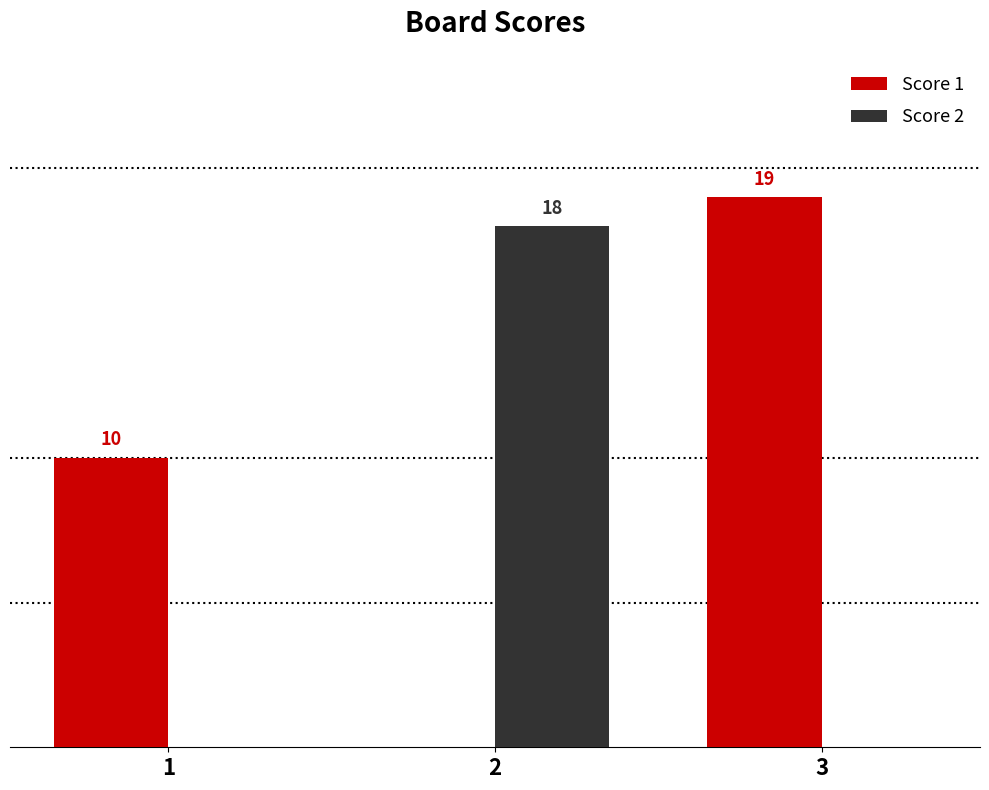

Which series changed the most between 1 and 2?

Score 2